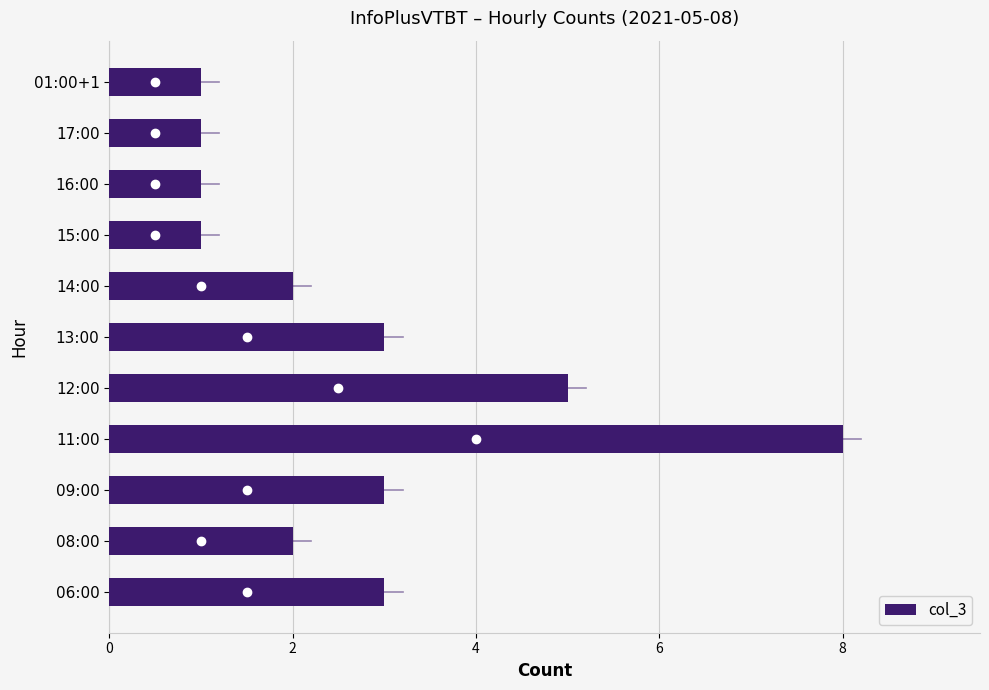

True or false: the data shows 2 at 08:00.

True